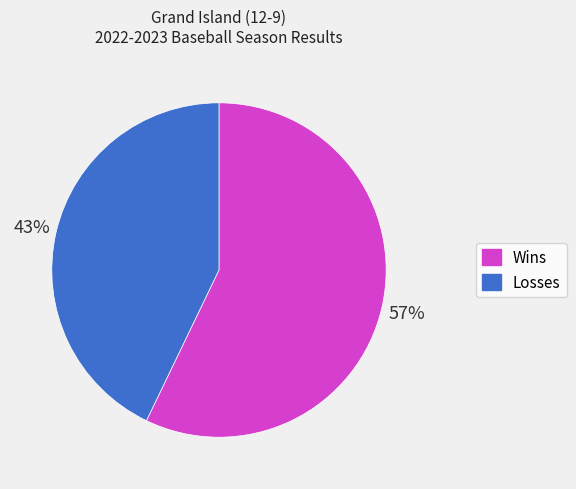

Combined, do Losses and Wins account for over 50%?

Yes